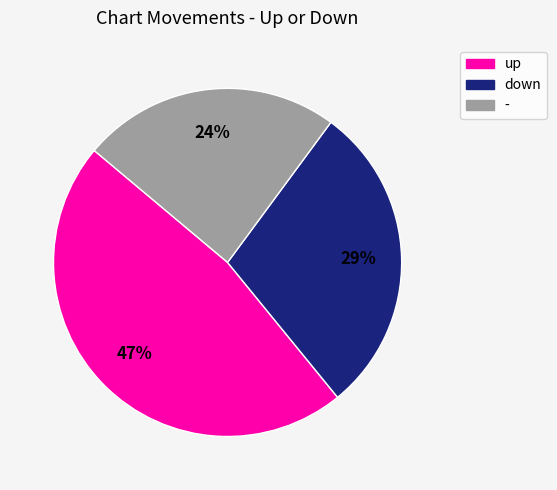

To the nearest percent, what percentage of the pie is -?

24%